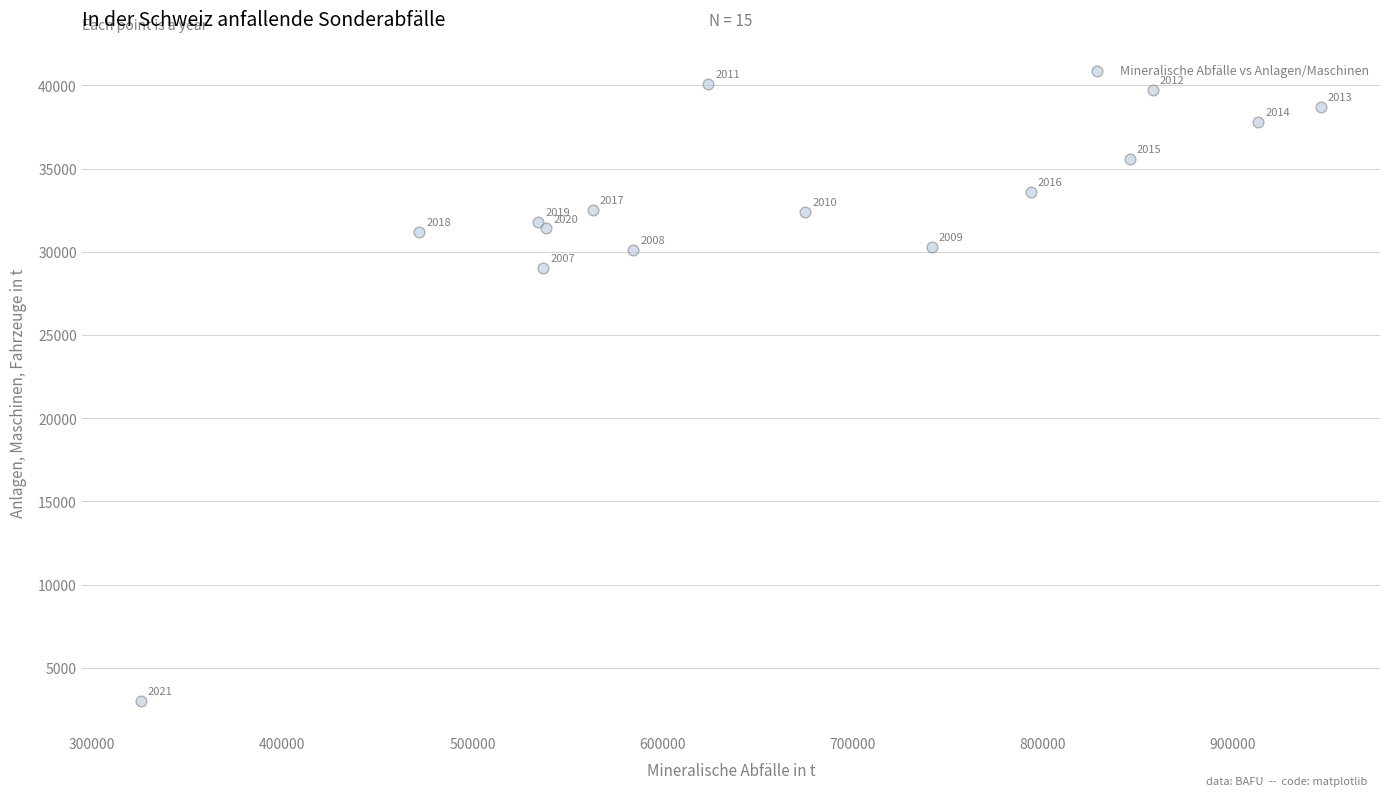

What Y value in the scatter plot is closest to 21550?

29000